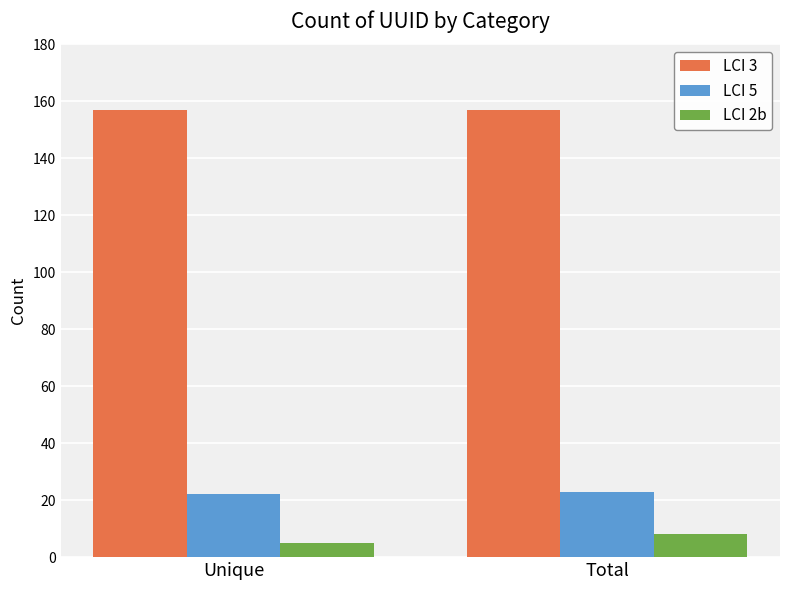

What position from the right is Total?

1